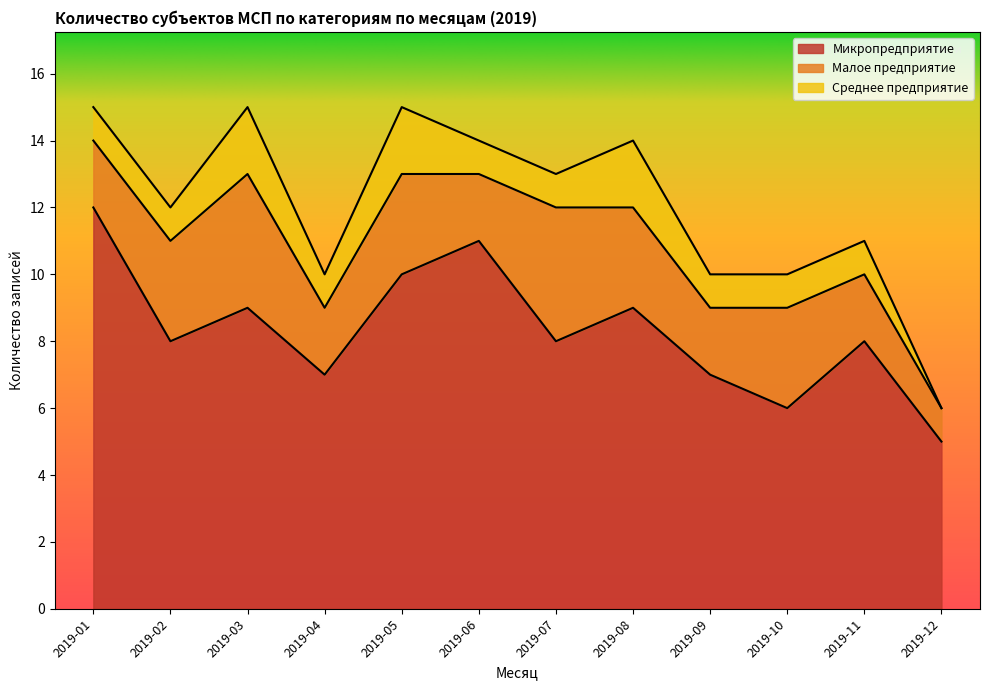

Which series has the largest total across all categories?

Микропредприятие